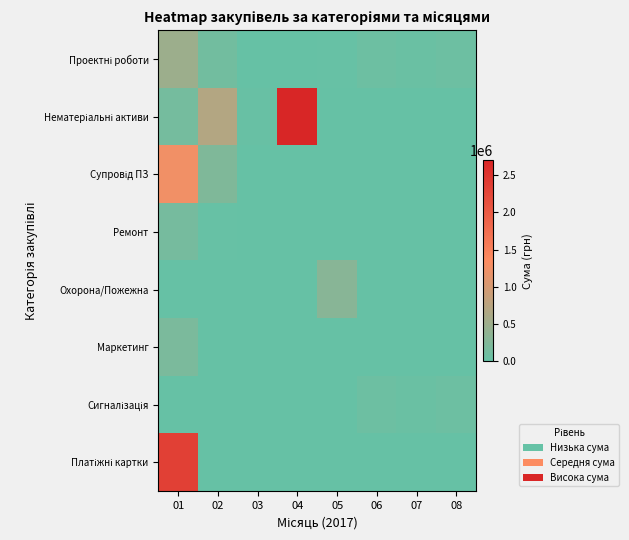

Count the number of categories in the chart.

8